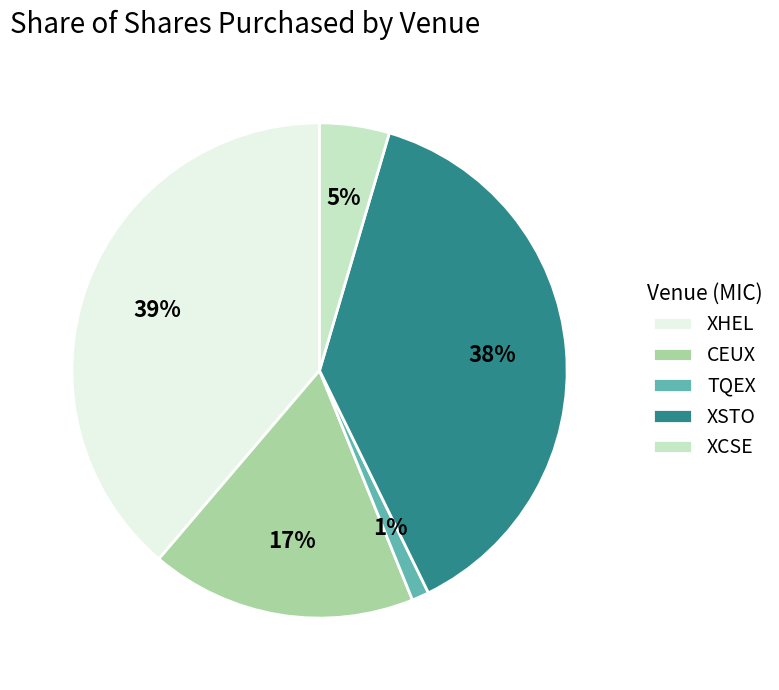

To the nearest percent, what percentage of the pie is CEUX?

17%